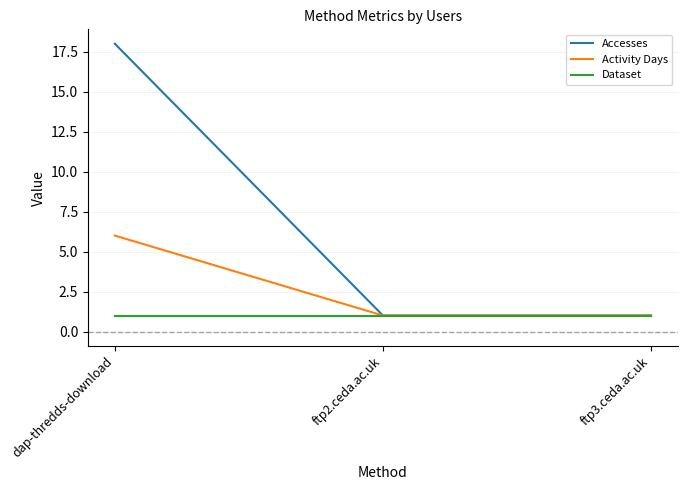

What is the minimum value for Accesses?

1